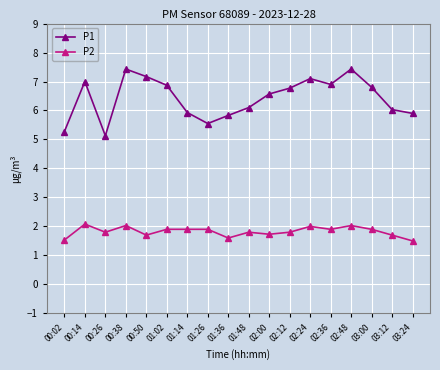

What is the label of the 14th point from the right?

00:50